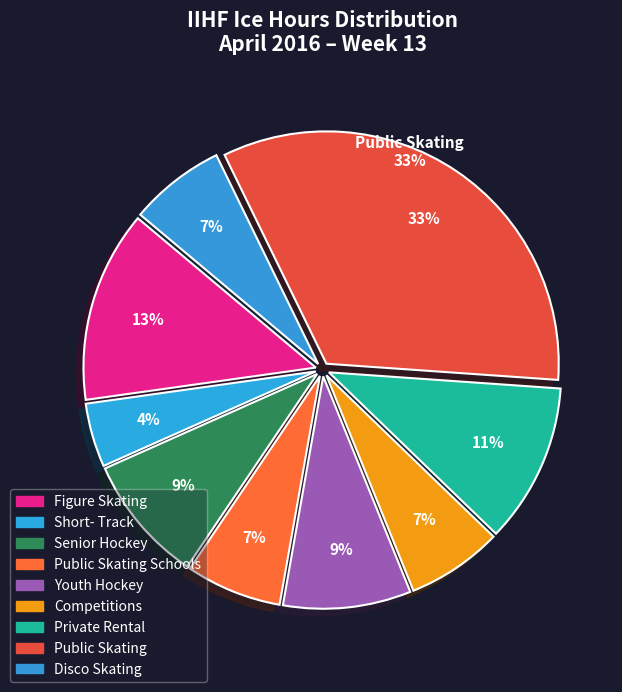

Is there any slice that represents more than half of the pie?

No